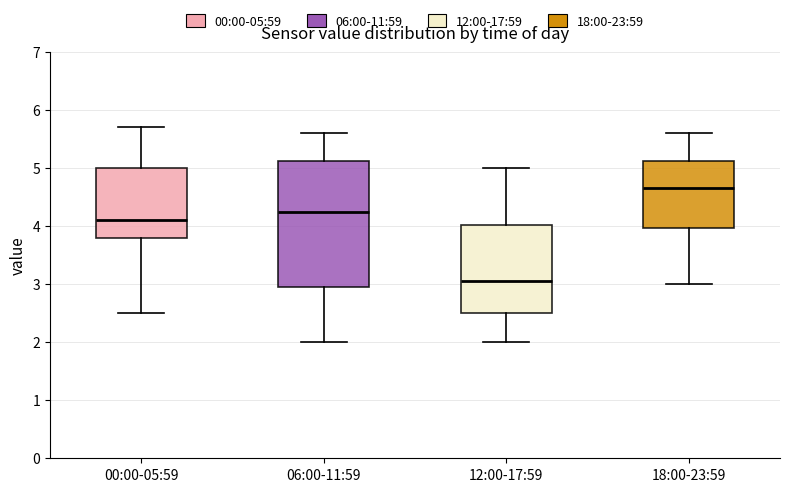

Which box has the lowest median line?

12:00-17:59